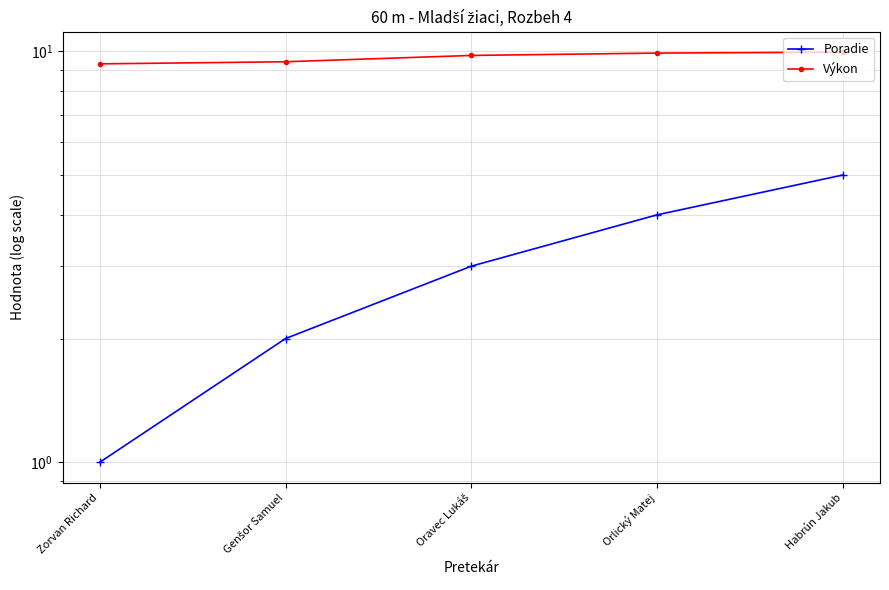

True or false: Výkon and Poradie intersect in this chart.

False